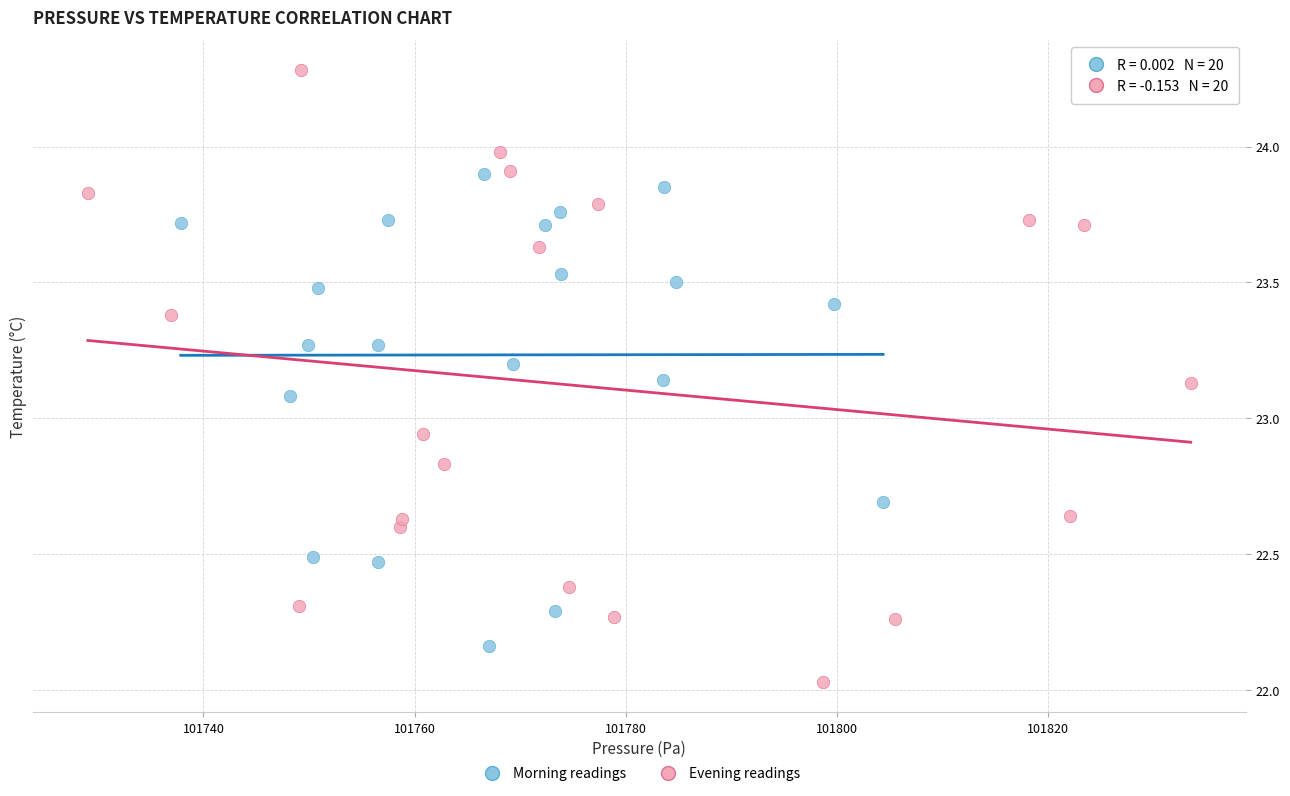

What are all the series names shown in the legend?

Morning readings, Evening readings